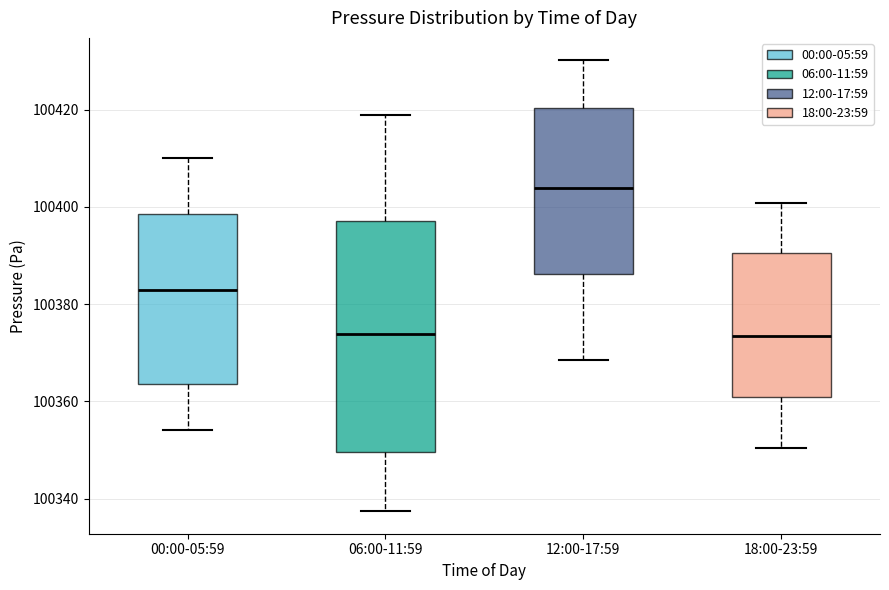

Reading left to right, transcribe this box plot: for each box, give where its median line is, the range the box spans, and where its two whiskers end, as read against the y-axis. The values are not printed on the chart, so give them approximately, as read against the axis.

00:00-05:59: median 100382, box 100364 to 100398, whiskers 100354 to 100410
06:00-11:59: median 100374, box 100350 to 100398, whiskers 100338 to 100418
12:00-17:59: median 100404, box 100386 to 100420, whiskers 100368 to 100430
18:00-23:59: median 100374, box 100360 to 100390, whiskers 100350 to 100400